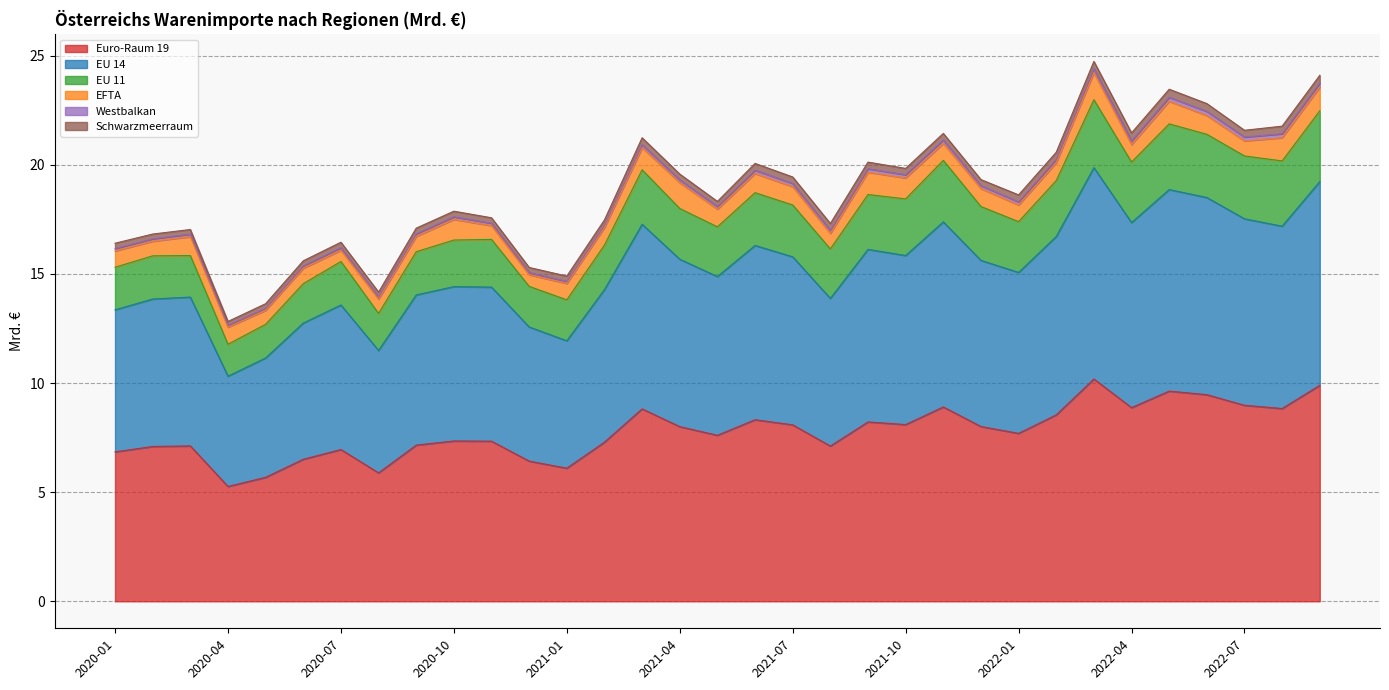

List the labels in order of Euro-Raum 19 value, smallest first.

2020-04, 2020-05, 2020-08, 2021-01, 2020-12, 2020-06, 2020-01, 2020-07, 2020-02, 2021-08, 2020-03, 2020-09, 2021-02, 2020-11, 2020-10, 2021-05, 2022-01, 2021-04, 2021-12, 2021-07, 2021-10, 2021-09, 2021-06, 2022-02, 2021-03, 2022-08, 2022-04, 2021-11, 2022-07, 2022-06, 2022-05, 2022-09, 2022-03